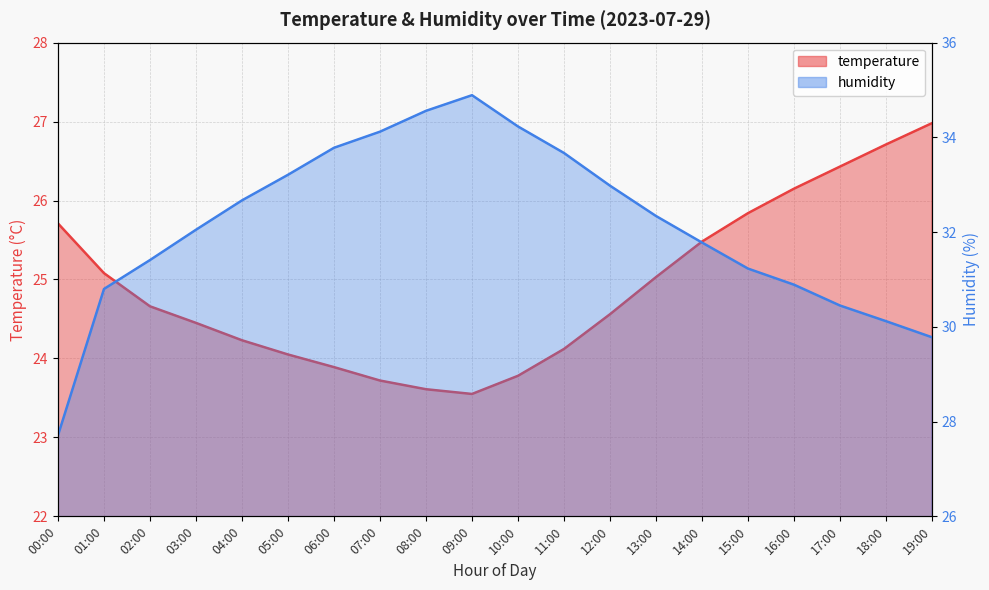

What is the sum of all humidity values?

642.7